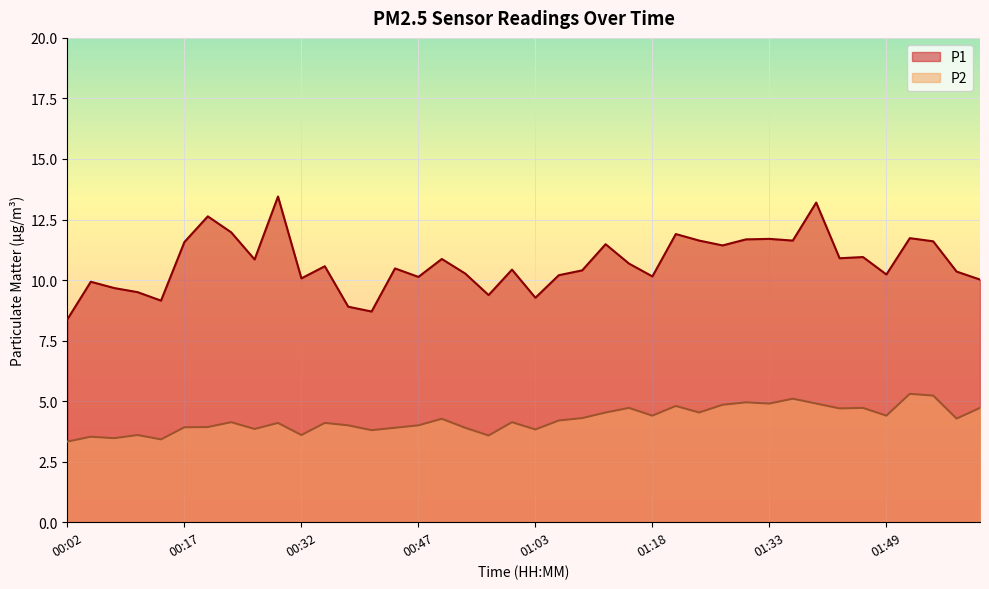

True or false: P1 and P2 cross at least once.

False